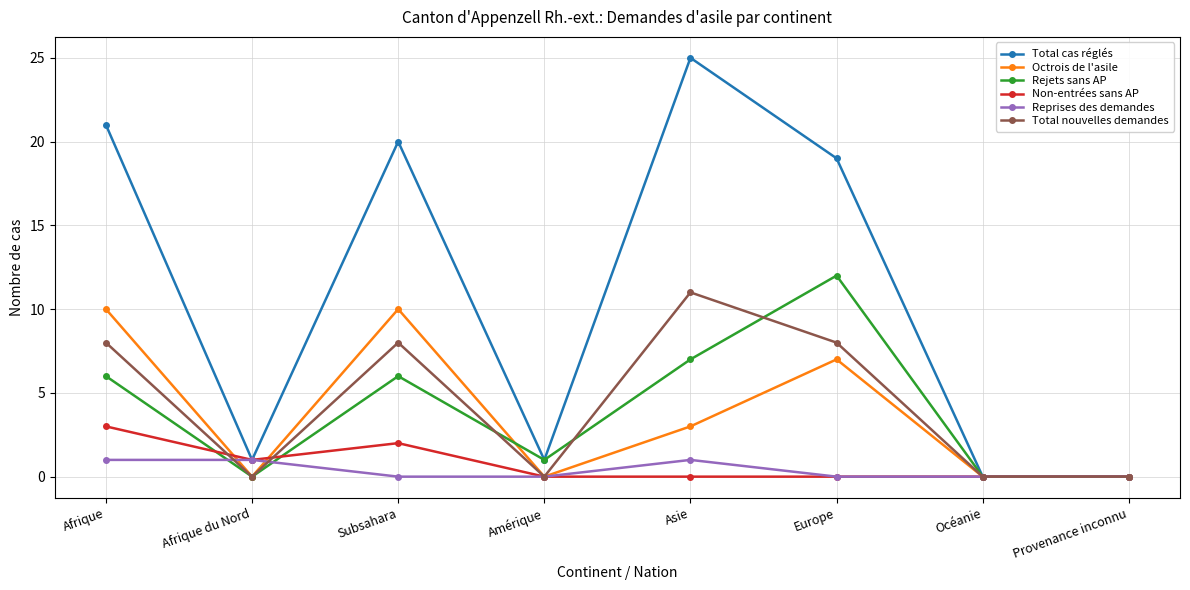

The Total nouvelles demandes series shows 0 at Océanie. True or false?

True